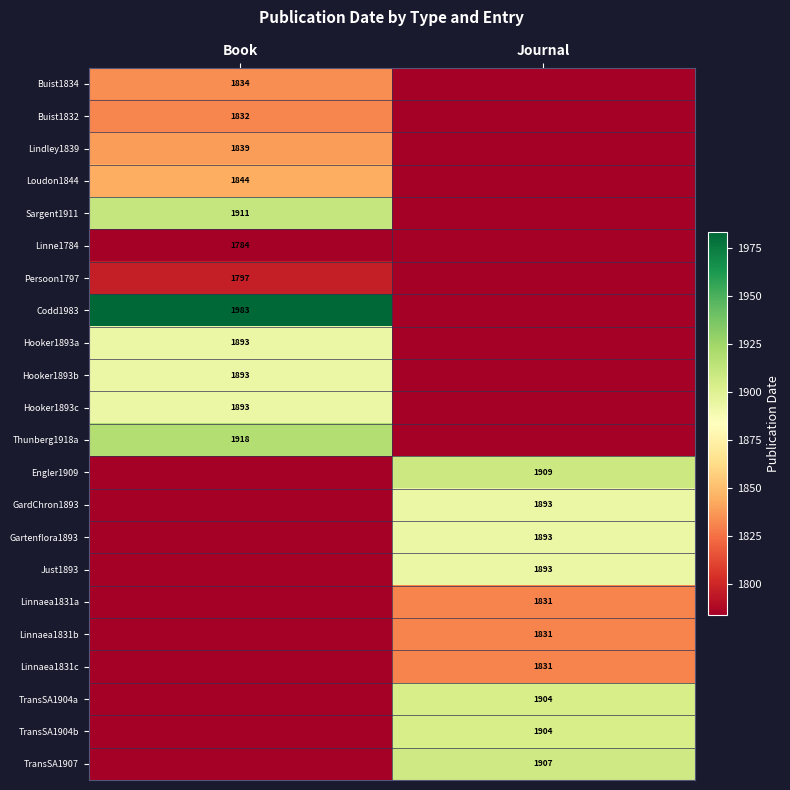

The Linnaea1831b series shows 901 at Journal. True or false?

False